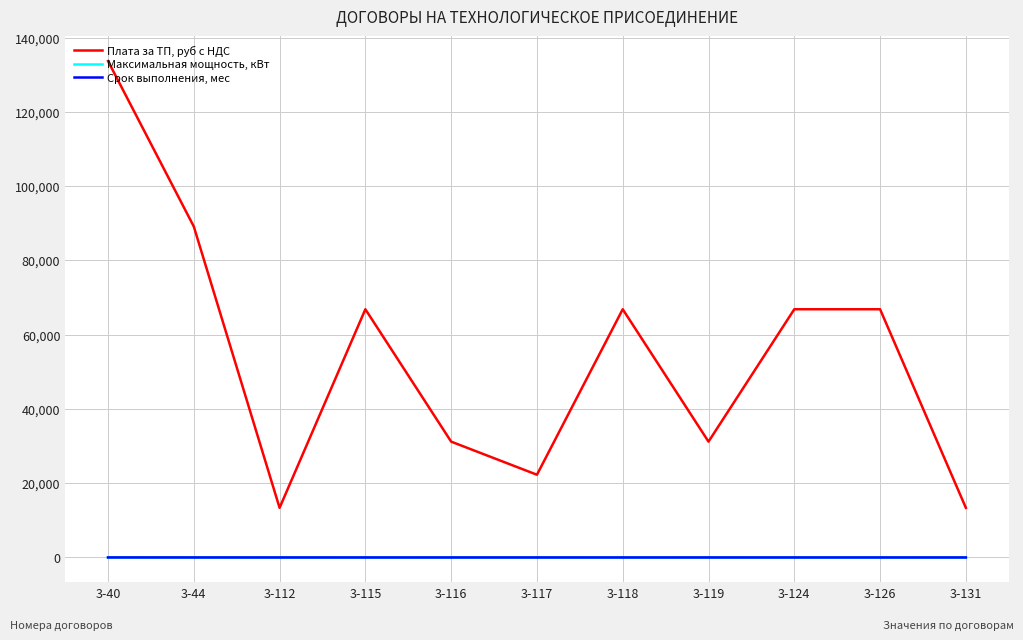

What is the smallest value displayed?

1.0